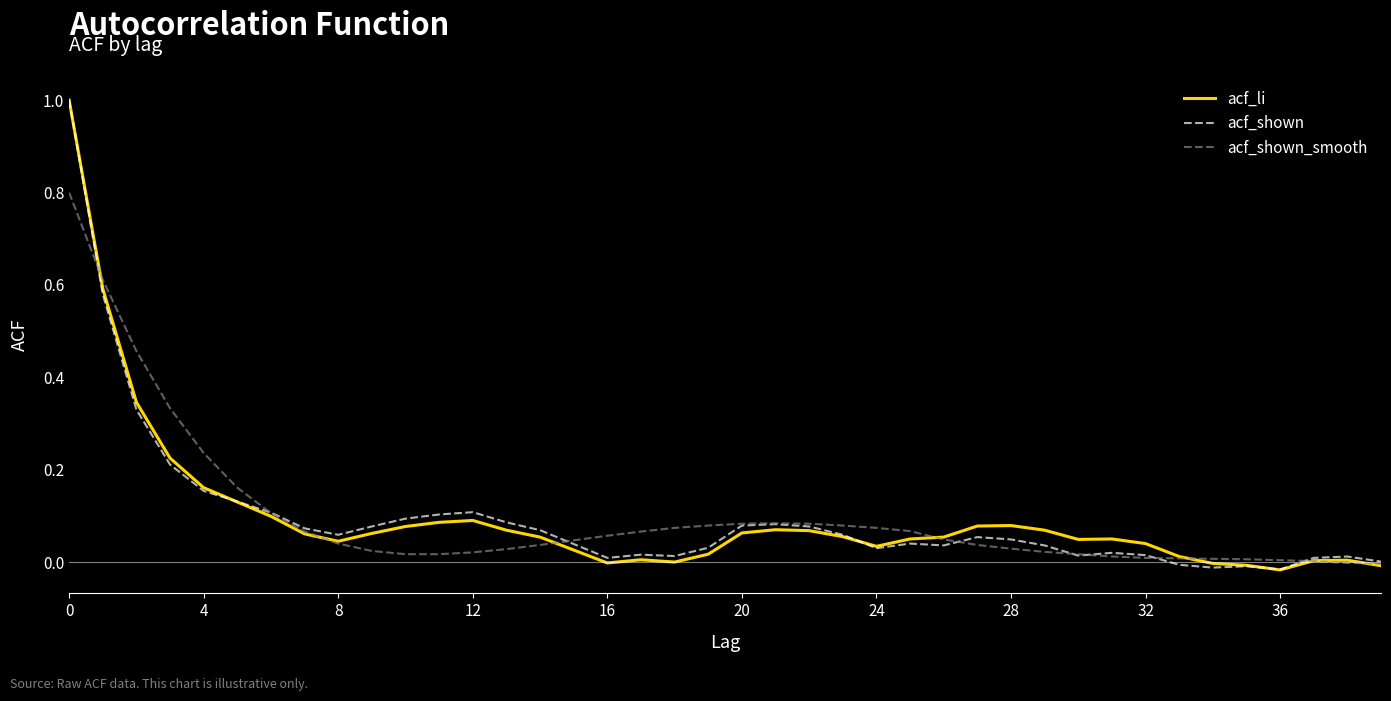

What is the maximum value for acf_shown_smooth?

0.8